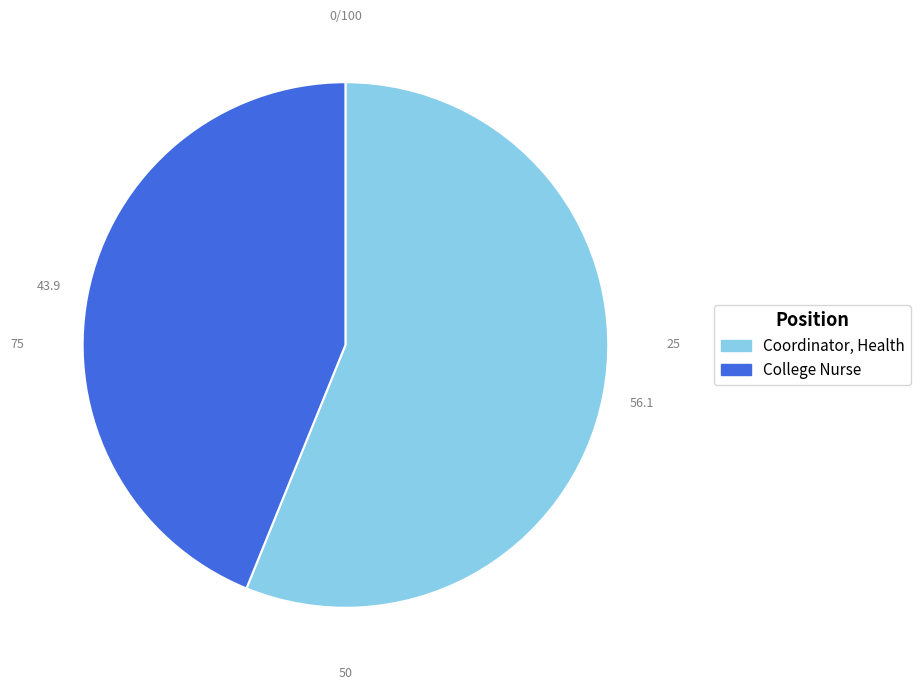

Rank the categories by value from lowest to highest.

College Nurse, Coordinator, Health